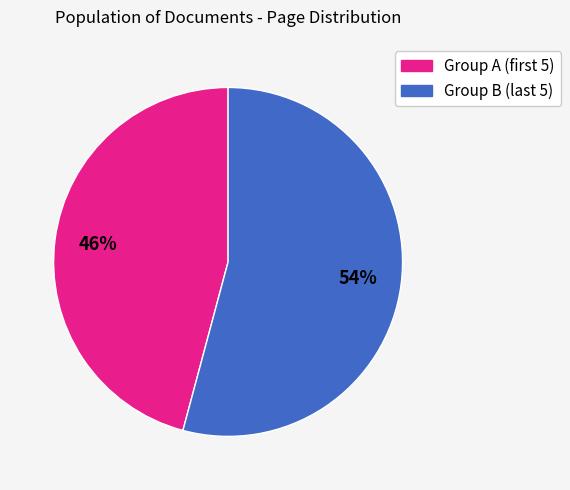

To the nearest percent, what is the average slice percentage?

50%